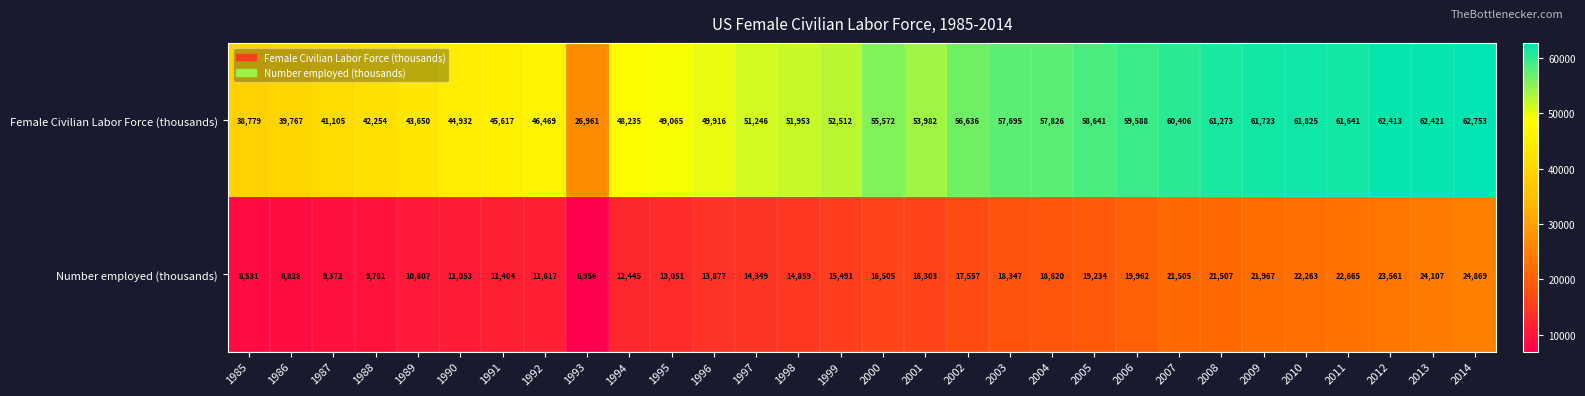

At how many categories does at least one series exceed 25694?

30